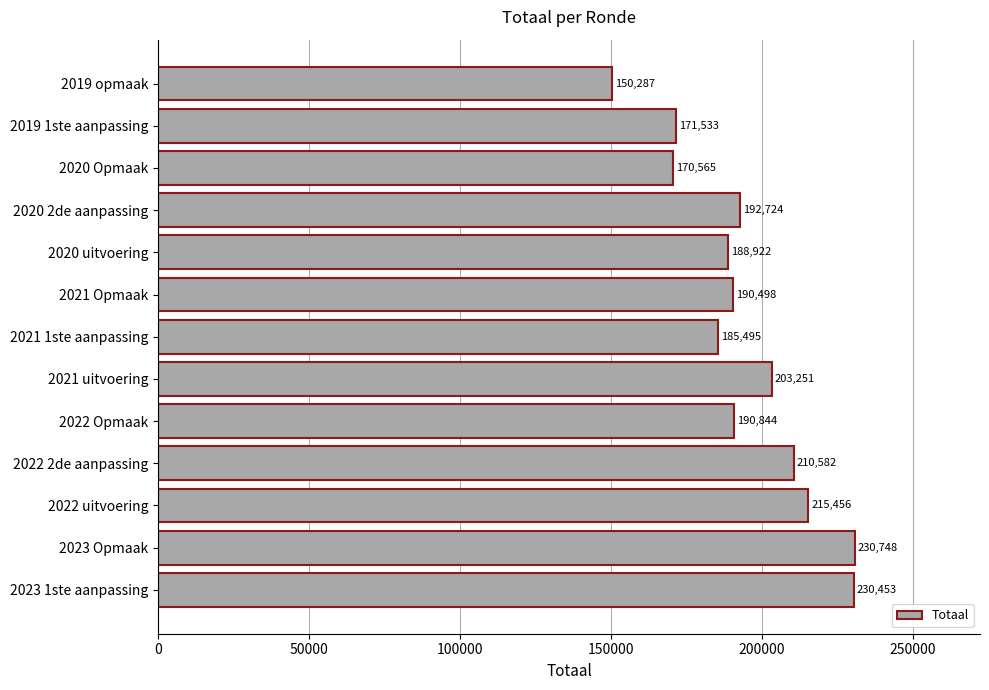

What is the difference between the second highest and minimum values?

80166